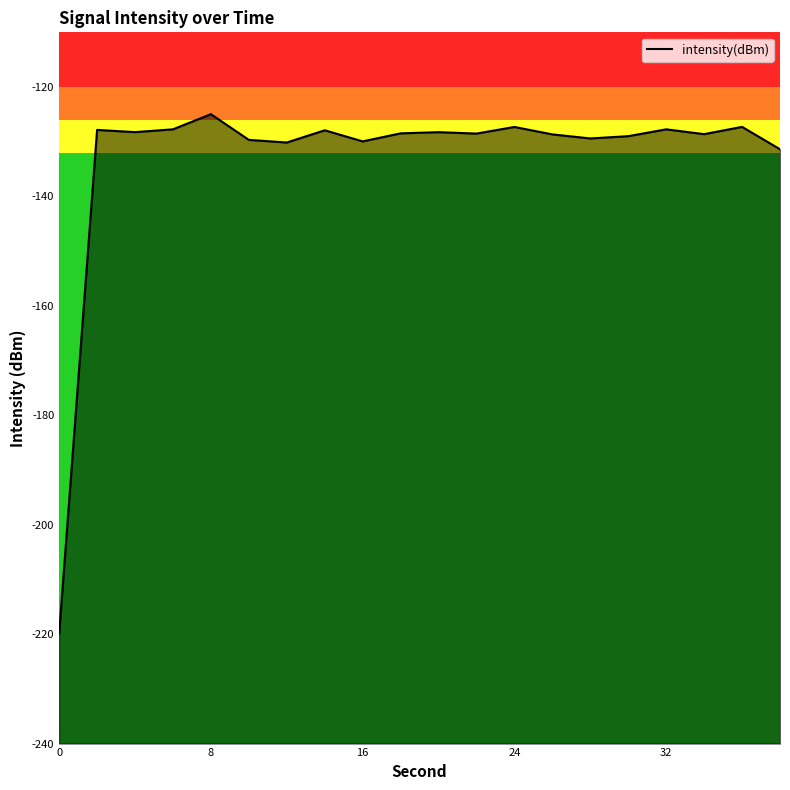

Read the value at 8.

-125.0